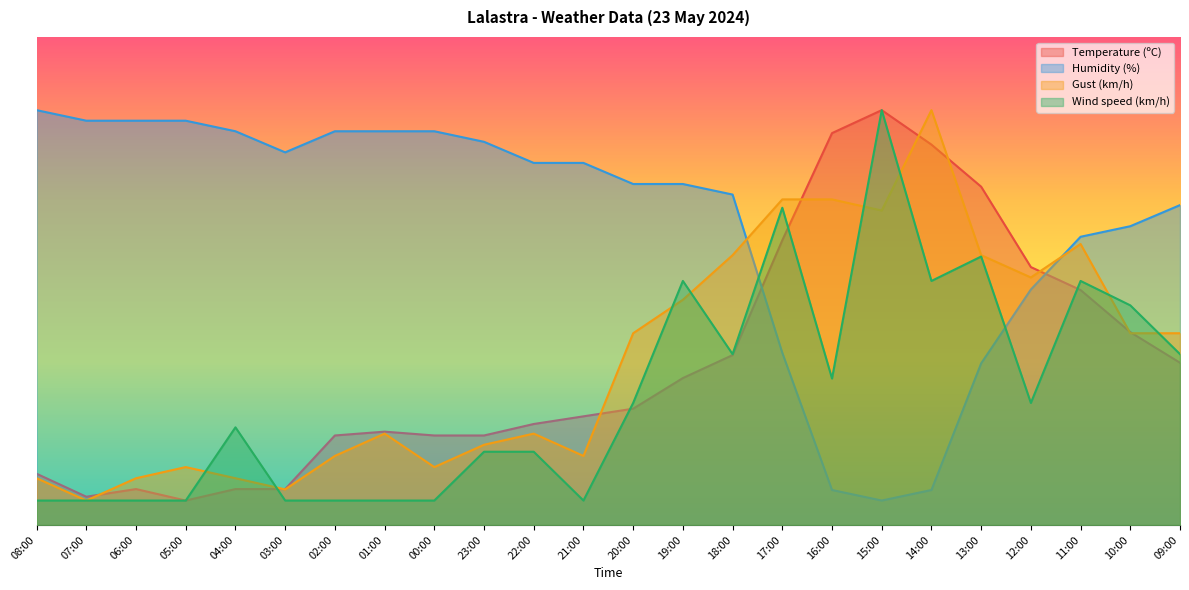

How many distinct data groups are displayed?

4